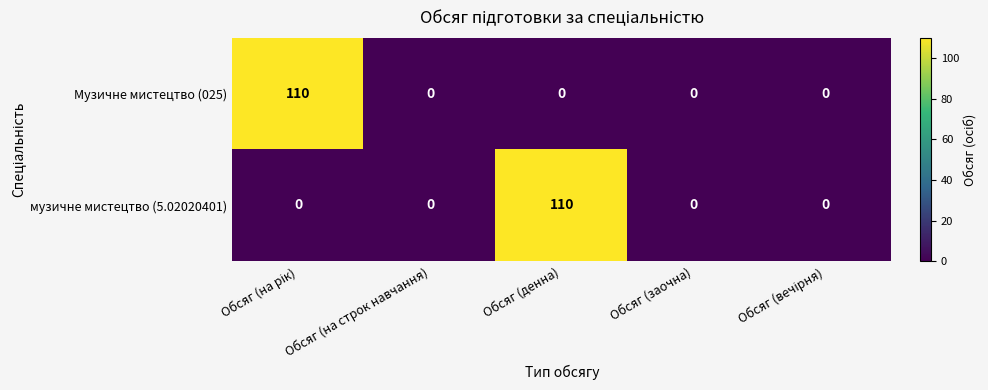

Read the музичне мистецтво (5.02020401) value at Обсяг (денна).

110